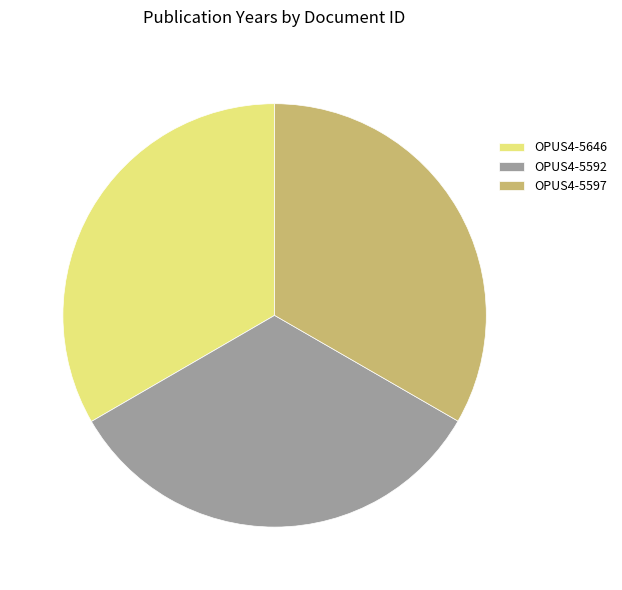

Is OPUS4-5597 the majority of the pie?

No